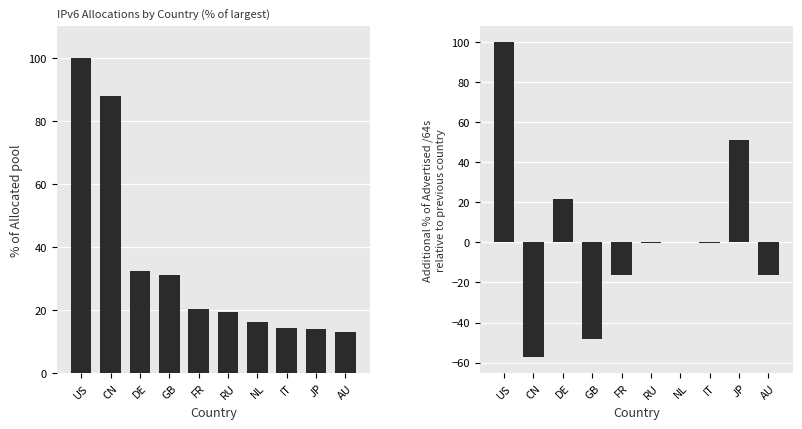

Reading left to right, list all the values displayed in this chart.

Allocated /64s: 100.0	87.8	32.3	31.2	20.4	19.4	16.0	14.3	13.8	12.9
Advertised /64s: 100.0	-57.3	21.9	-48.4	-16.1	-0.1	0.5	-0.3	51.0	-16.3